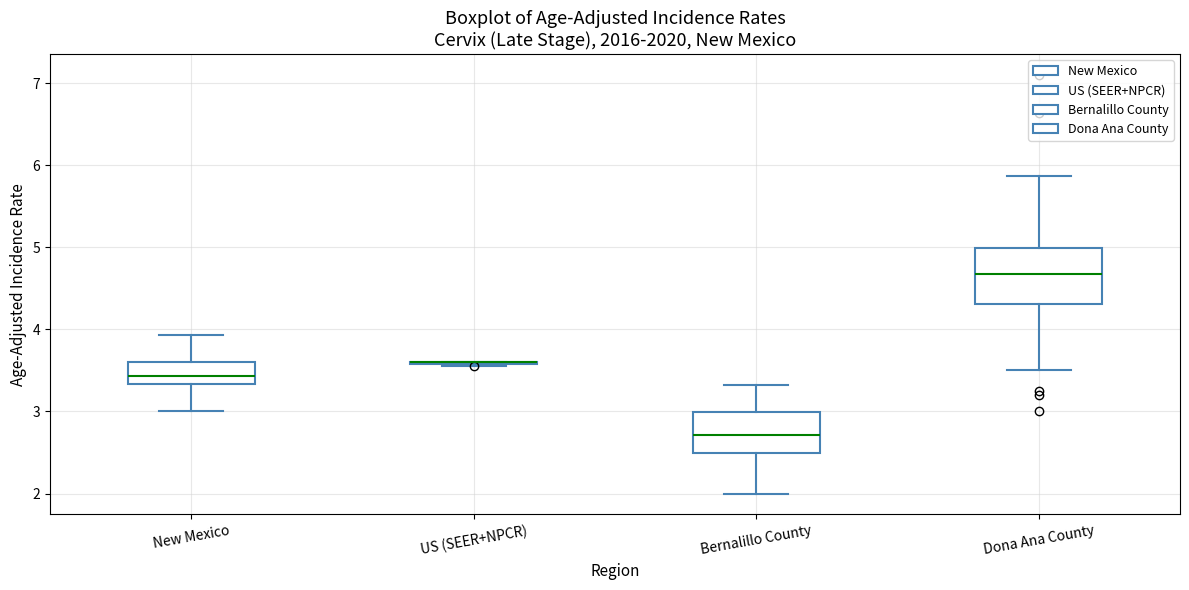

Reading left to right, read every box against the y-axis: the position of its median line, the range the box covers, and the ends of its whiskers. The values are not printed on the chart, so give them approximately, as read against the axis.

New Mexico: median 3.4, box 3.3 to 3.6, whiskers 3.0 to 3.9
US (SEER+NPCR): box collapsed to a line at 3.6, whiskers 3.6 to 3.6
Bernalillo County: median 2.7, box 2.5 to 3.0, whiskers 2.0 to 3.3
Dona Ana County: median 4.7, box 4.3 to 5.0, whiskers 3.5 to 5.9